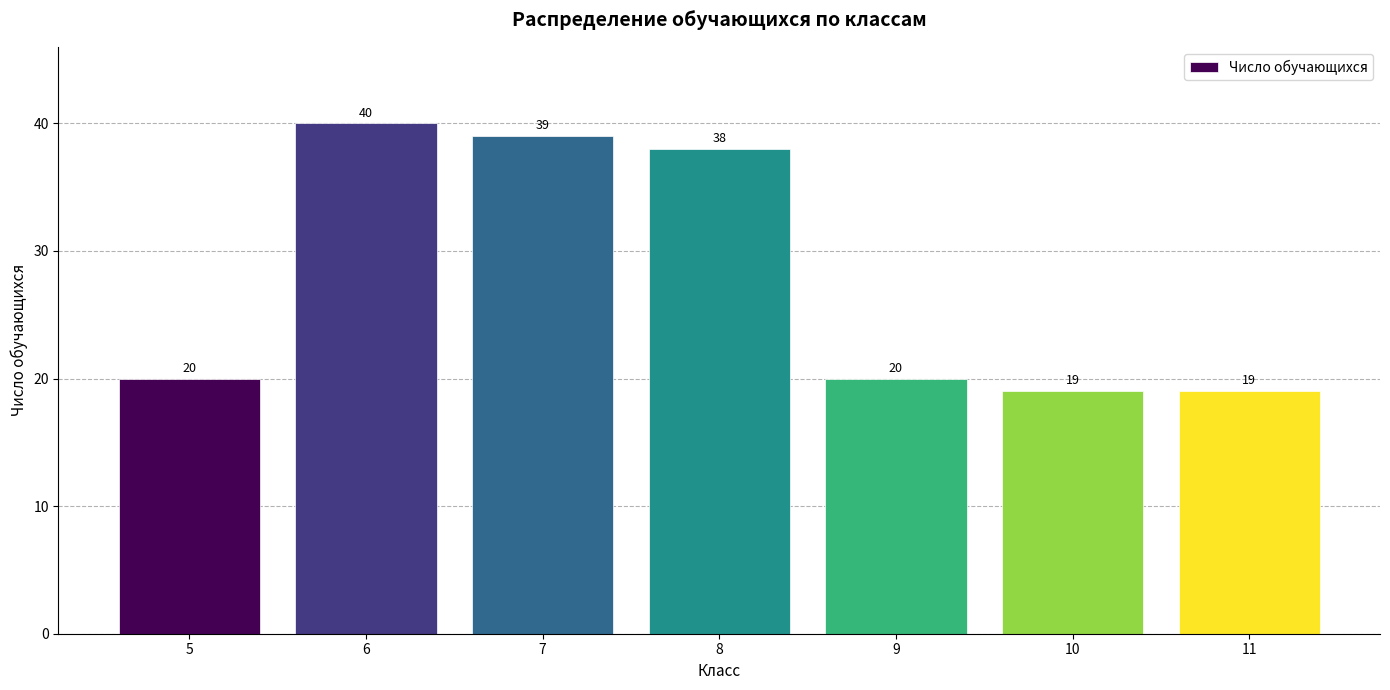

Reading right to left, list all the values displayed in this chart.

11=19	10=19	9=20	8=38	7=39	6=40	5=20